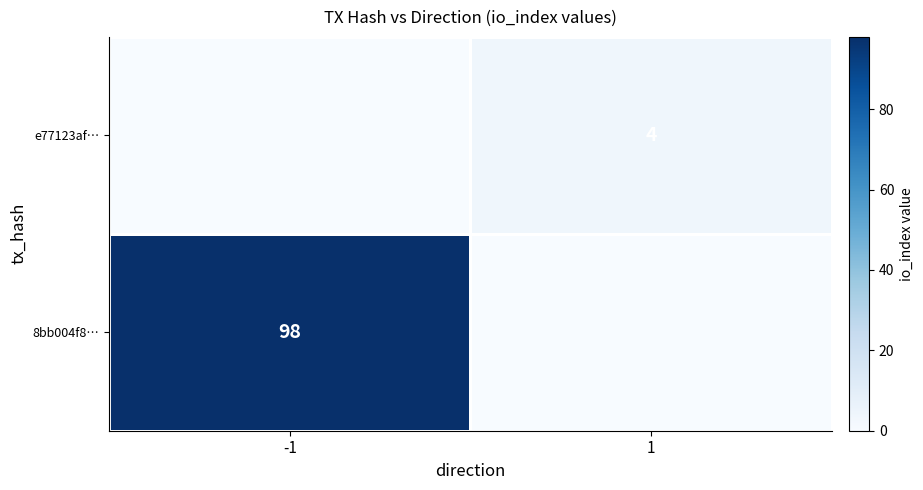

The e77123af… series shows 4 at 1. True or false?

True